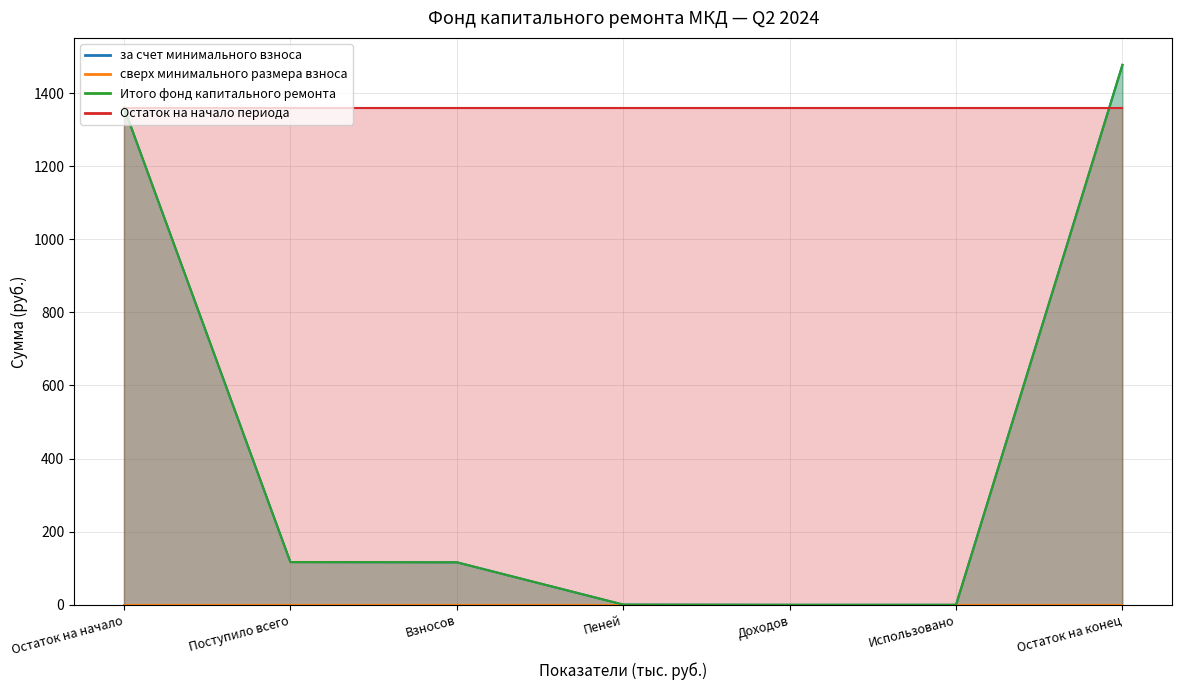

True or false: Итого фонд капитального ремонта has a value of 188.4 at Поступило всего.

False